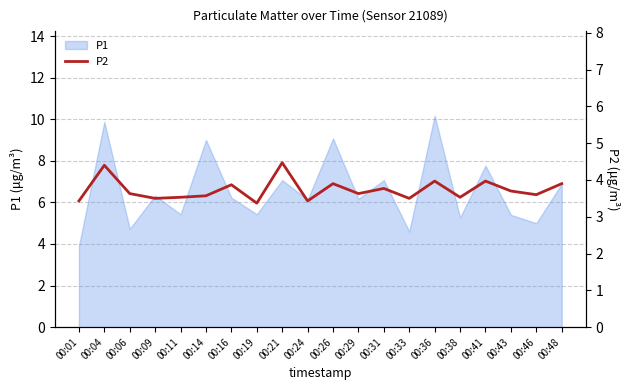

The value of P1 at 00:31 is 7.1. True or false?

True